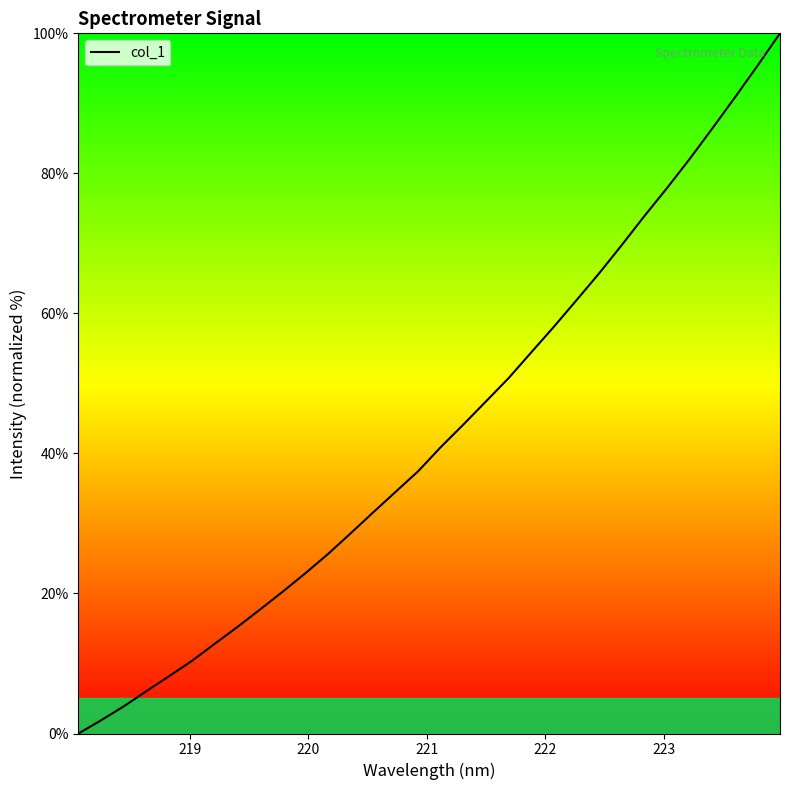

What is the maximum value shown in the chart?

100.0